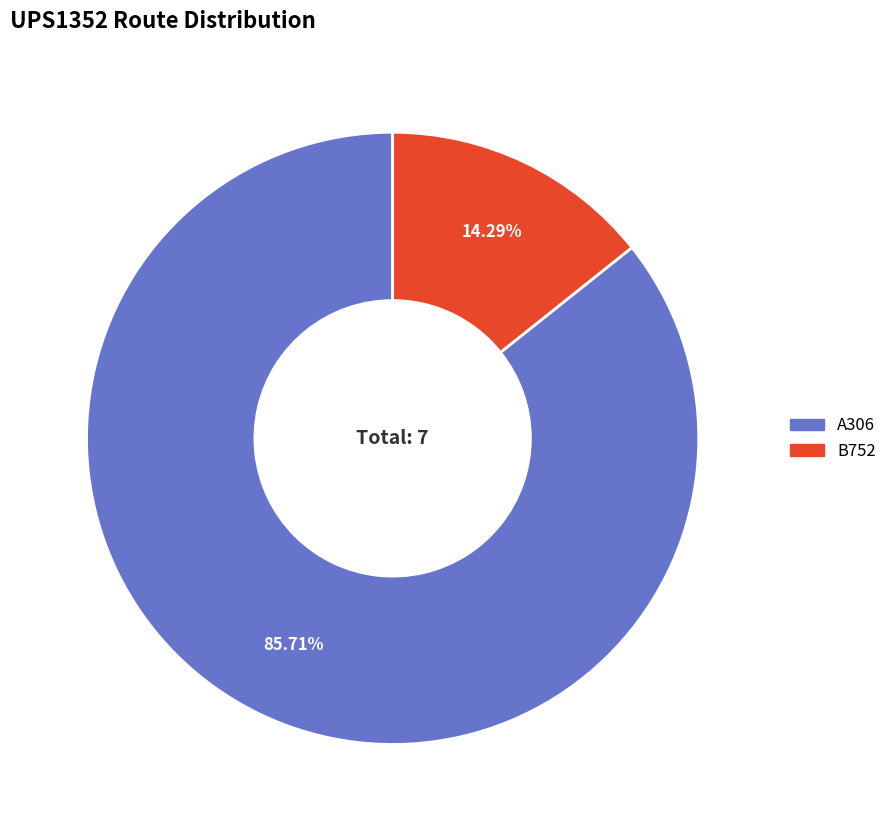

What portion of the pie excludes A306?

14.3%